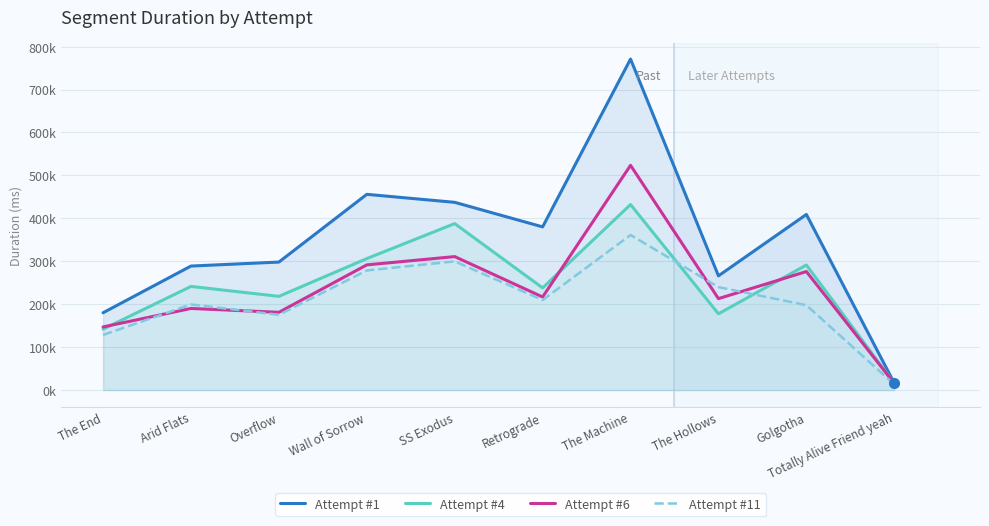

What is the label of the 6th point from the left?

Retrograde